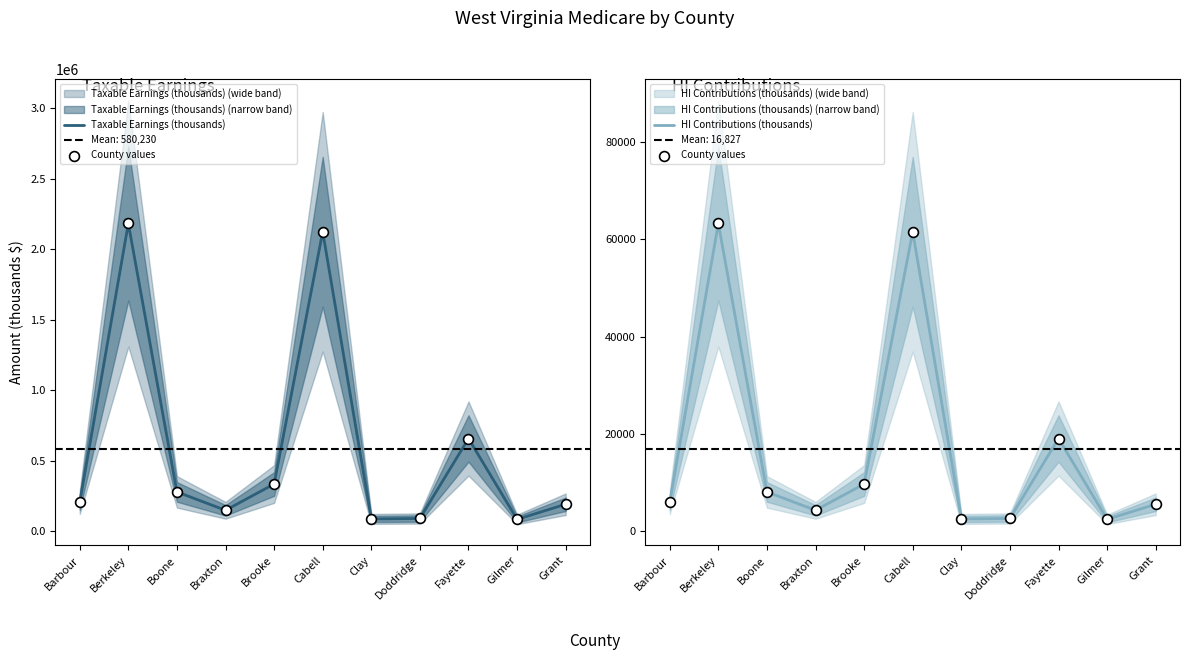

Is the value of HI Contributions (thousands) at Barbour greater than the value of Taxable Earnings (thousands) at Berkeley?

No